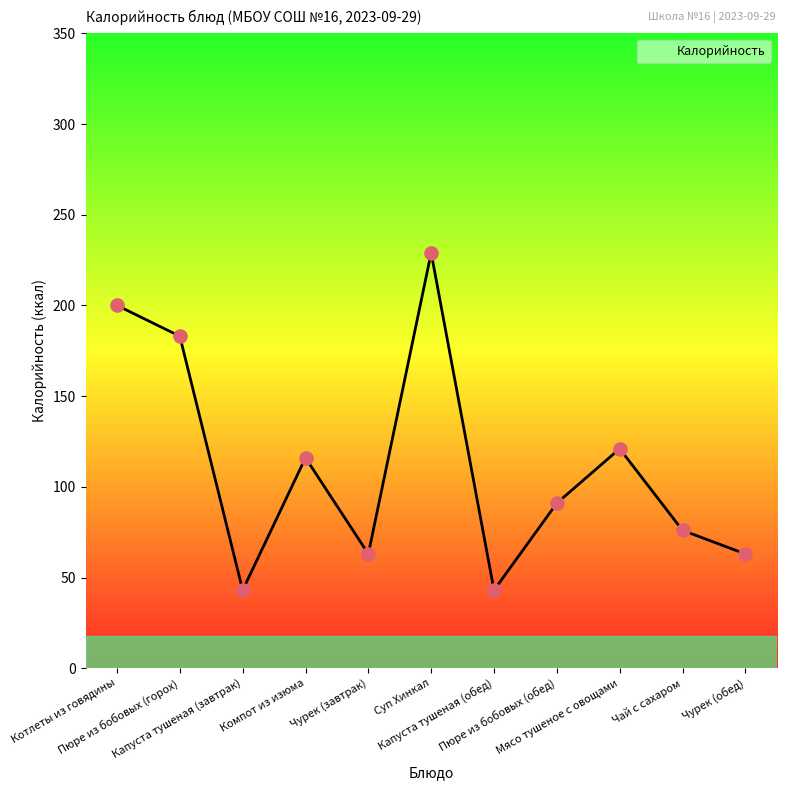

Between Чай с сахаром and Мясо тушеное с овощами, which is larger?

Мясо тушеное с овощами